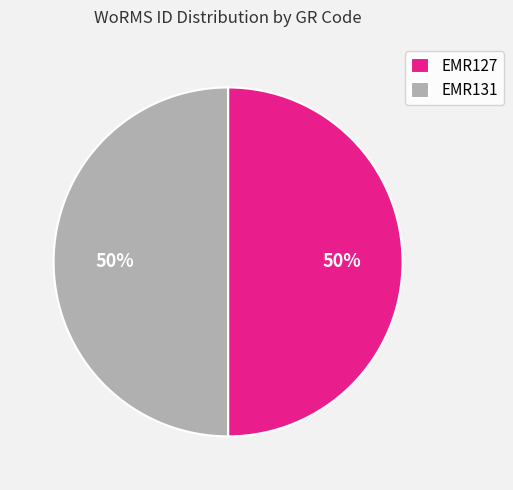

To the nearest percent, what is the combined percentage of EMR131 and EMR127?

100%